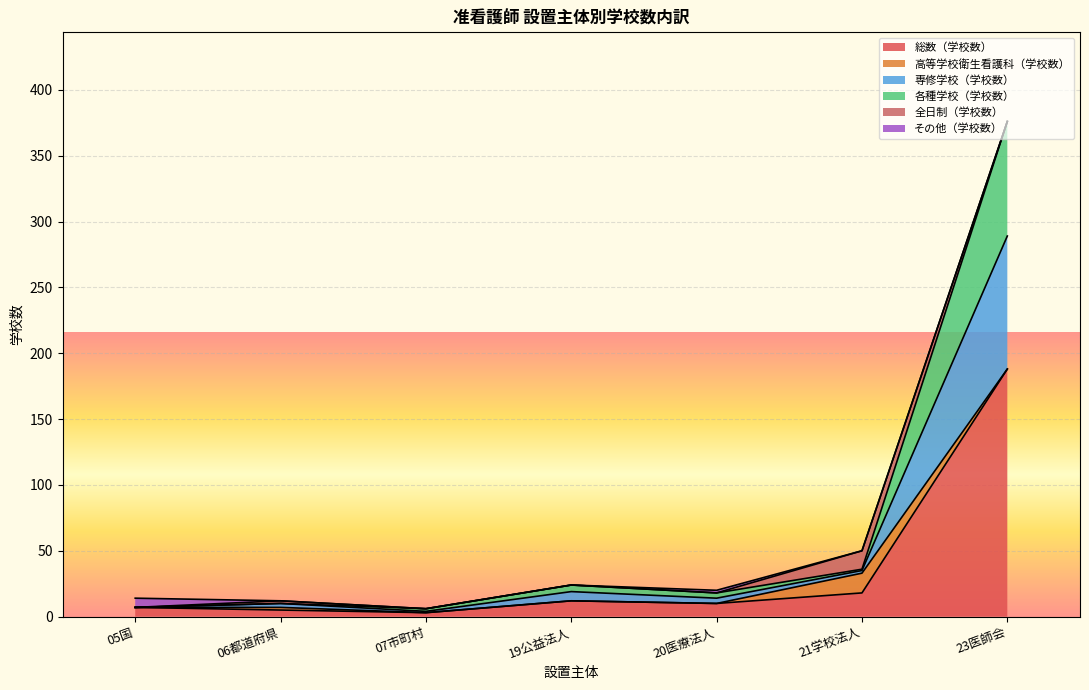

What is the maximum value for 総数（学校数）?

188